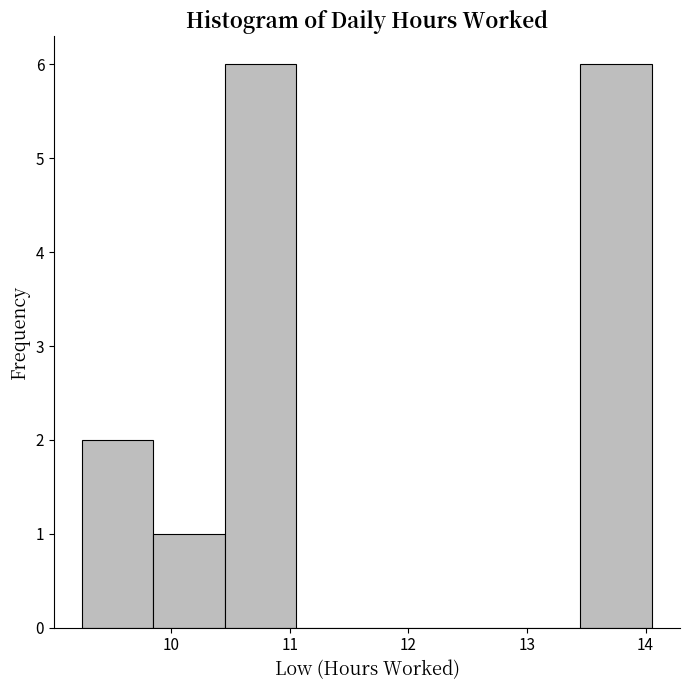

Reading left to right, list every bar in this chart as the range it spans on the x-axis followed by its height. Neither the bar edges nor the heights are printed on the chart, so give them approximately, as read against the axes.

9.25 to 9.85: 2
9.85 to 10.45: 1
10.45 to 11.05: 6
11.05 to 11.65: 0
11.65 to 12.25: 0
12.25 to 12.85: 0
12.85 to 13.45: 0
13.45 to 14.05: 6